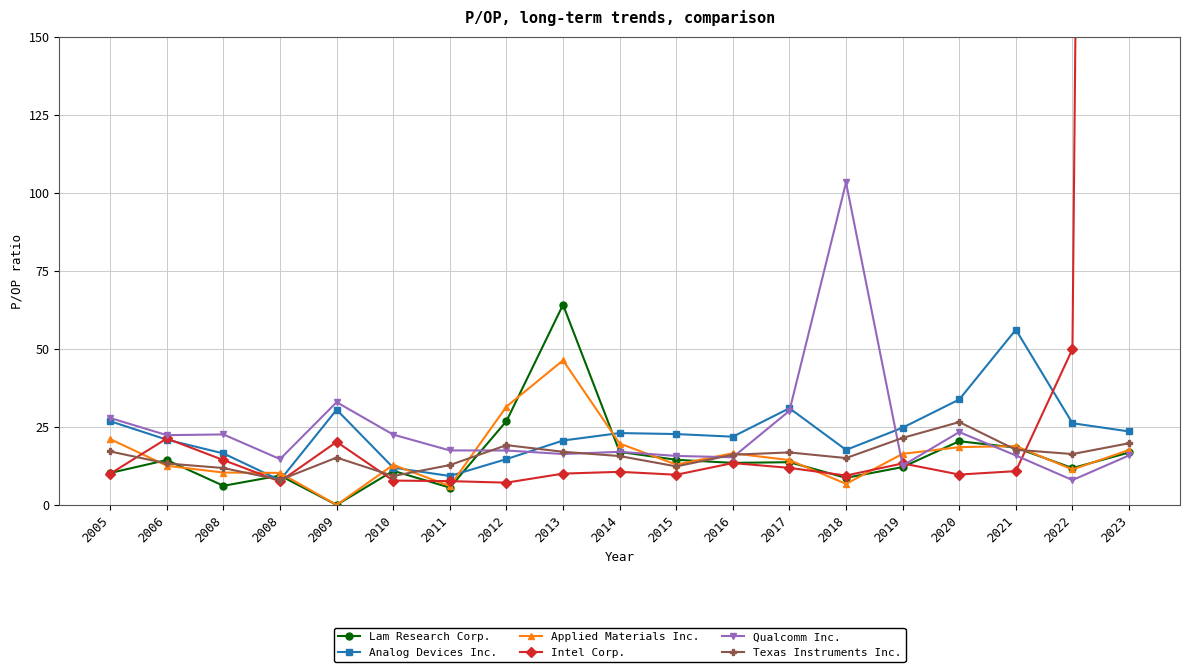

What is the highest value of the Analog Devices Inc. series?

56.1